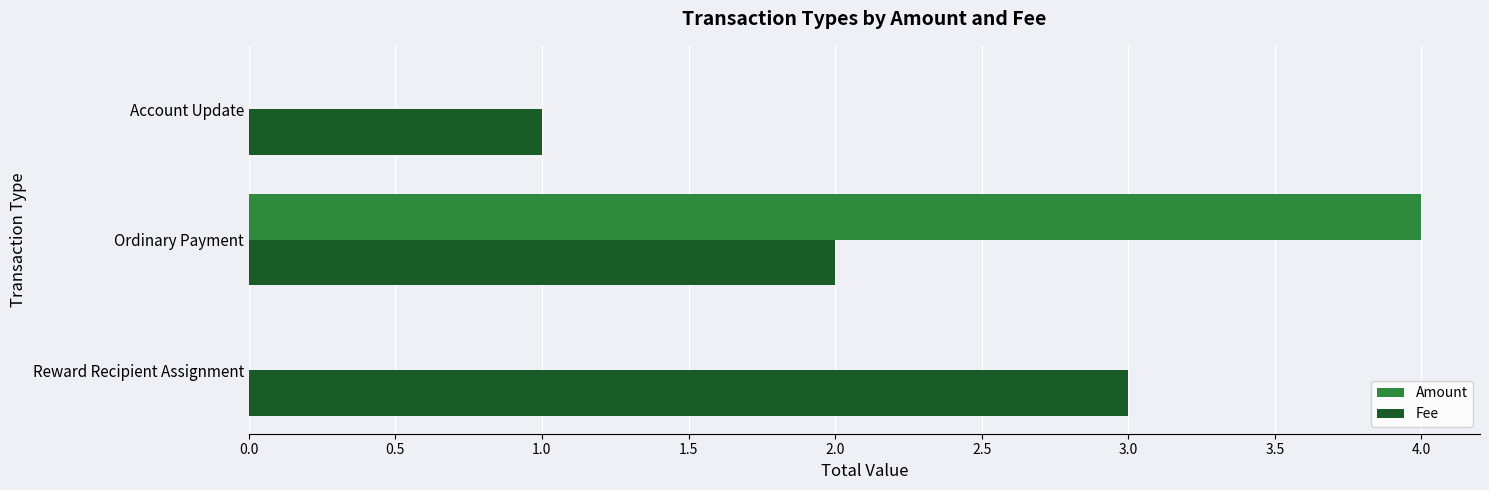

The value of Amount at Reward Recipient Assignment is 0. True or false?

True